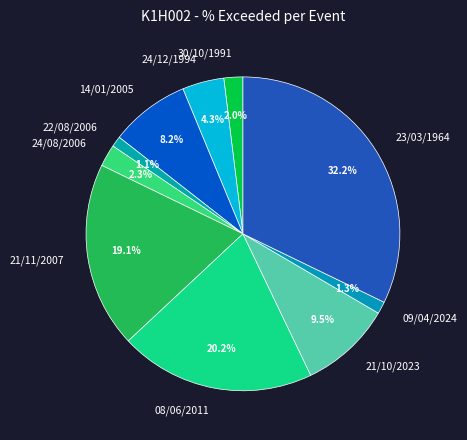

Which slice is the largest?

23/03/1964